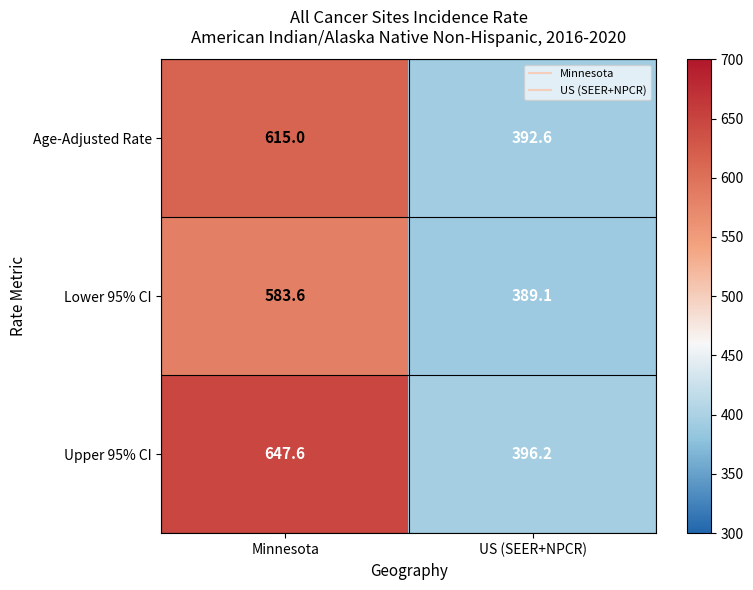

What is the average value of the Upper 95% CI series?

521.9